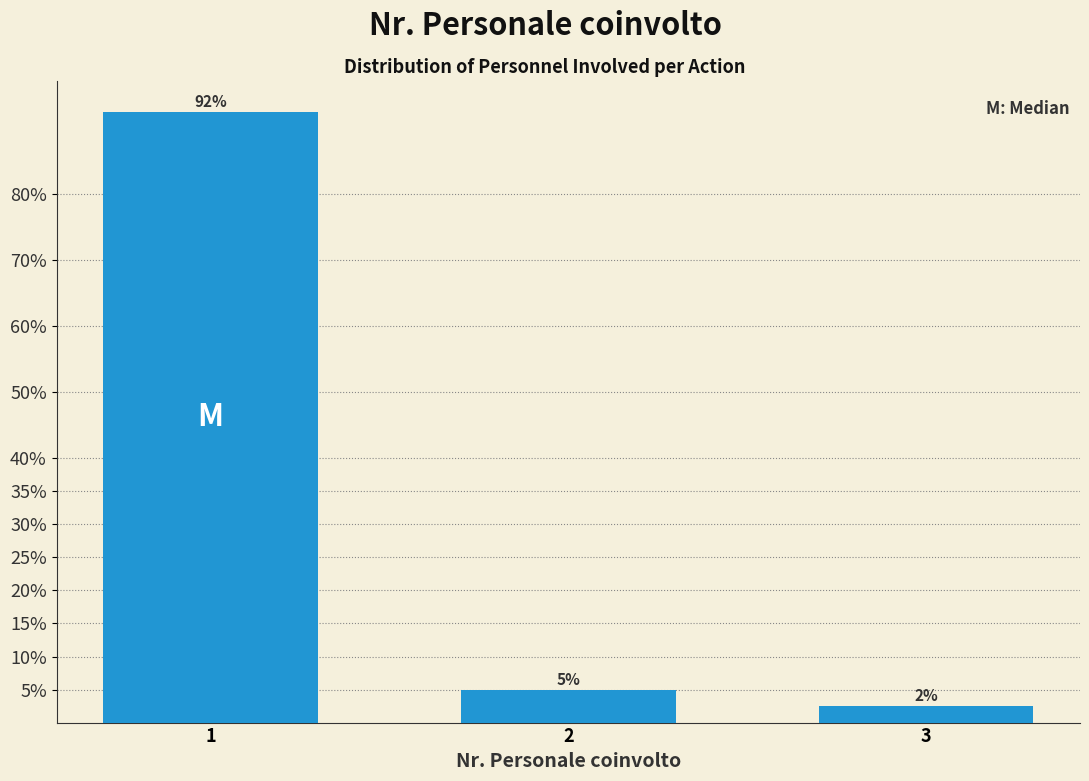

Does the chart contain any negative values?

No